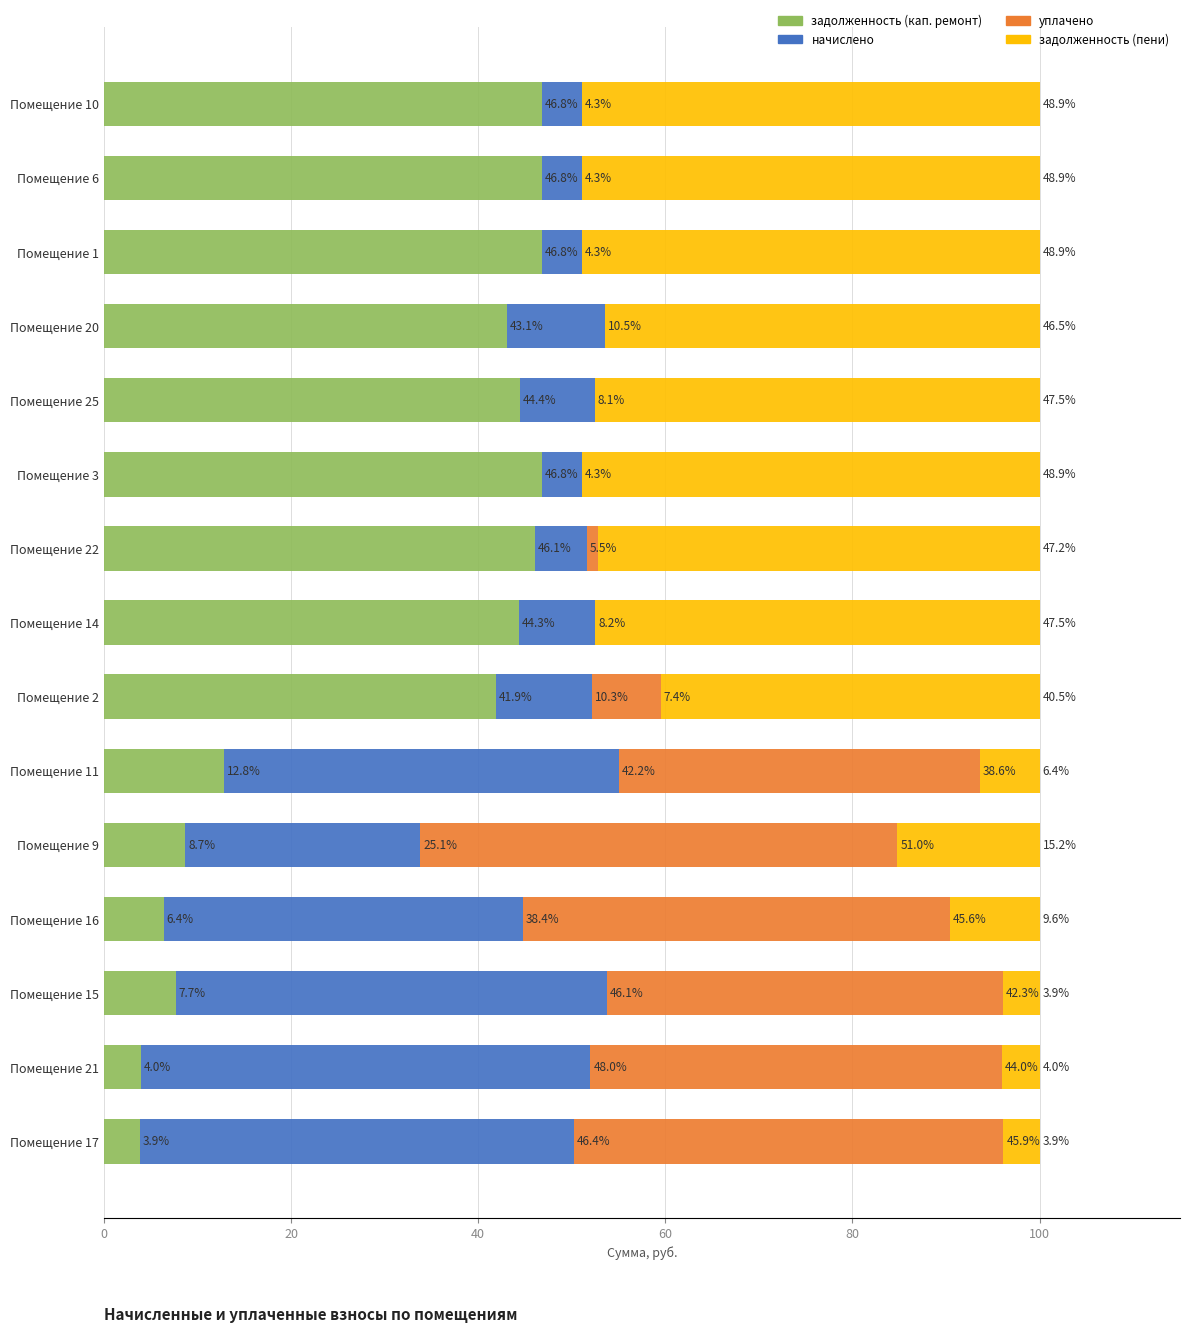

What is the sum of all задолженность (кап. ремонт) values?

450.5